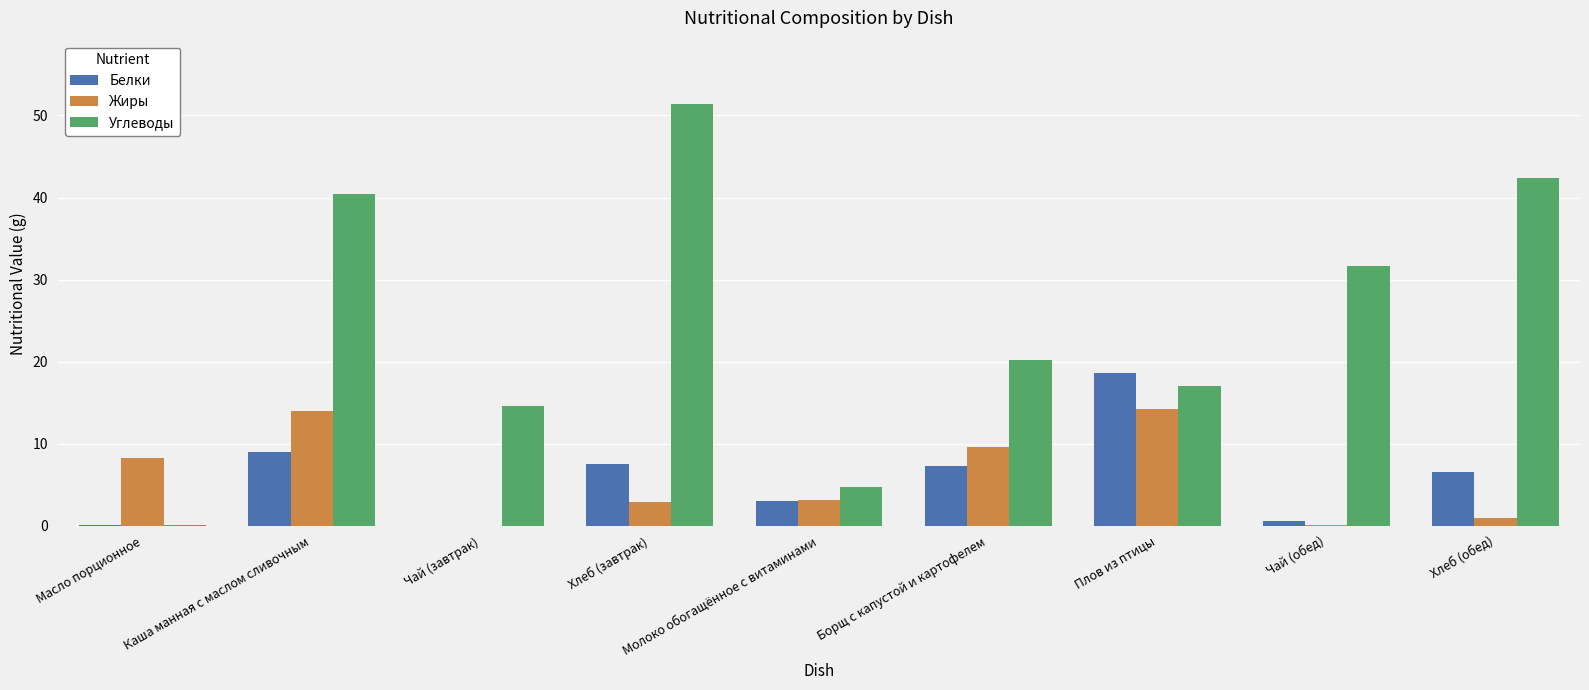

What value does the Белки series have at Молоко обогащённое с витаминами?

3.0